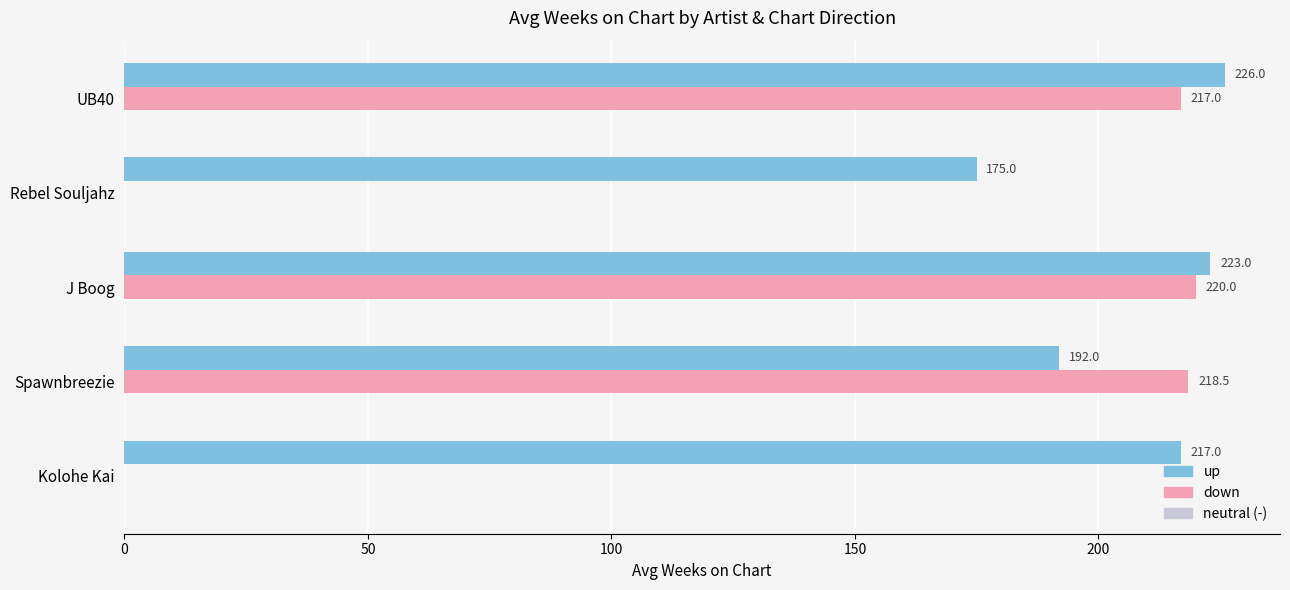

Which category has the highest value across all series?

UB40